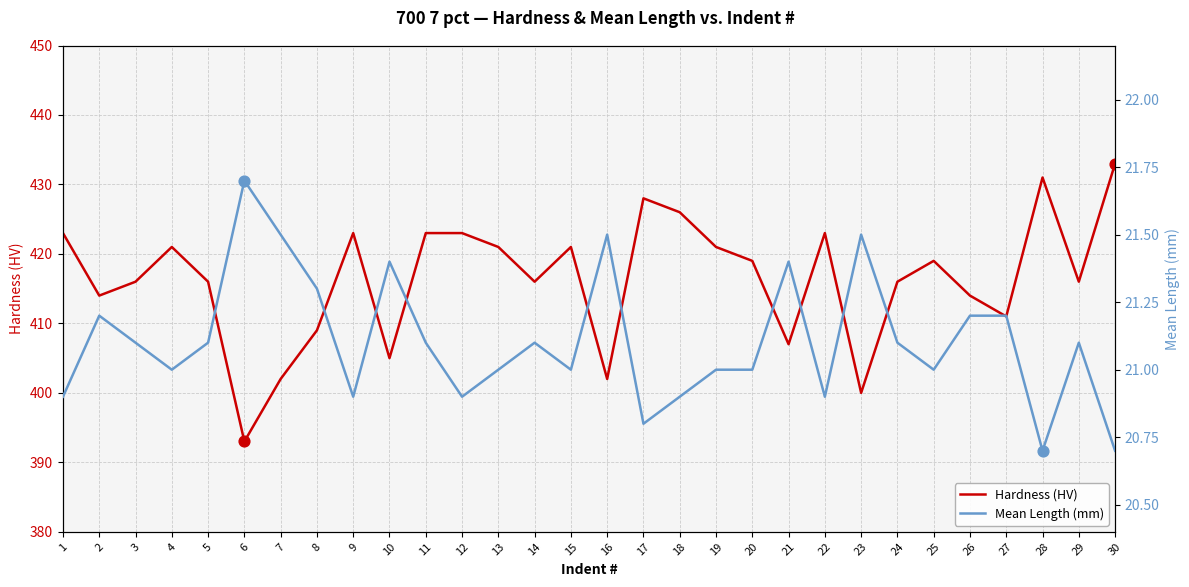

Which series contains the highest Y value?

Hardness (HV)